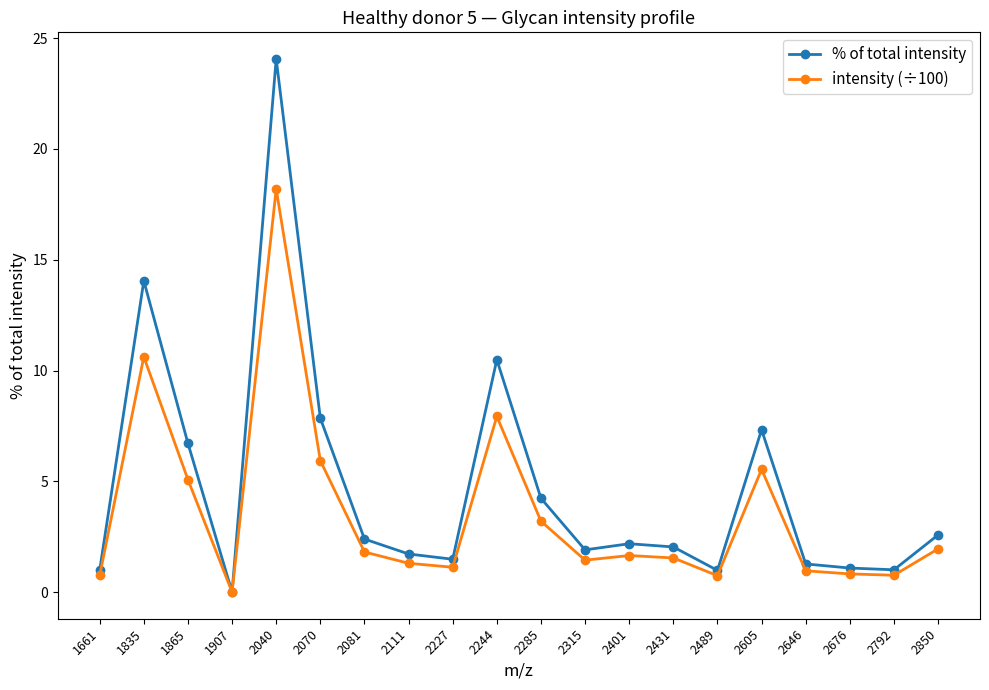

Where is the first local minimum for % of total intensity?

1907